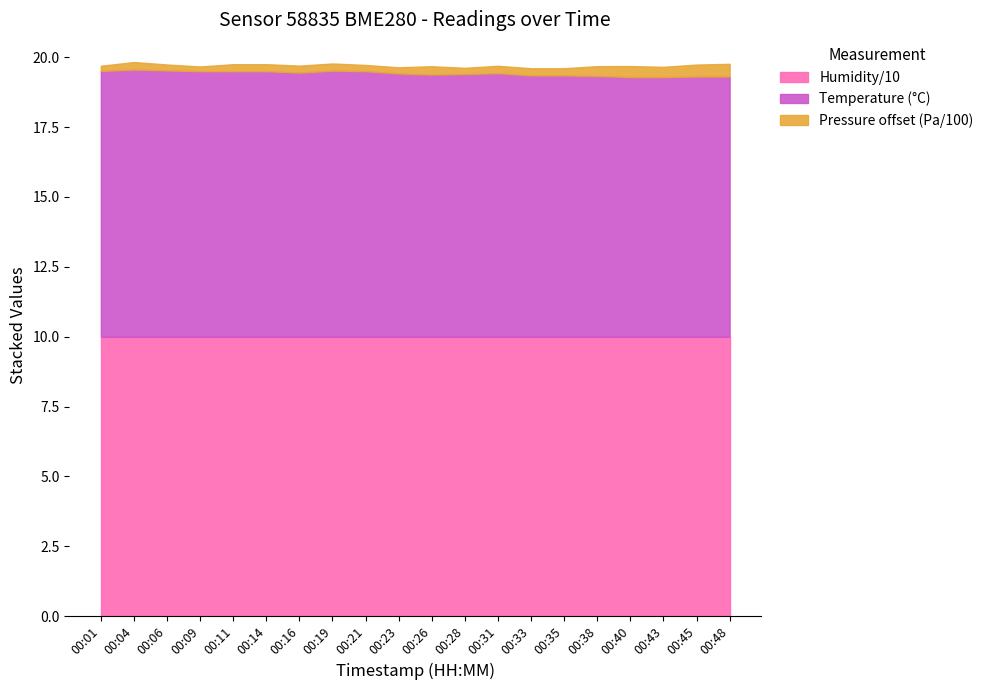

List the labels in order of value, smallest first.

00:40, 00:43, 00:45, 00:48, 00:38, 00:33, 00:35, 00:26, 00:28, 00:23, 00:31, 00:16, 00:09, 00:11, 00:14, 00:21, 00:01, 00:19, 00:06, 00:04